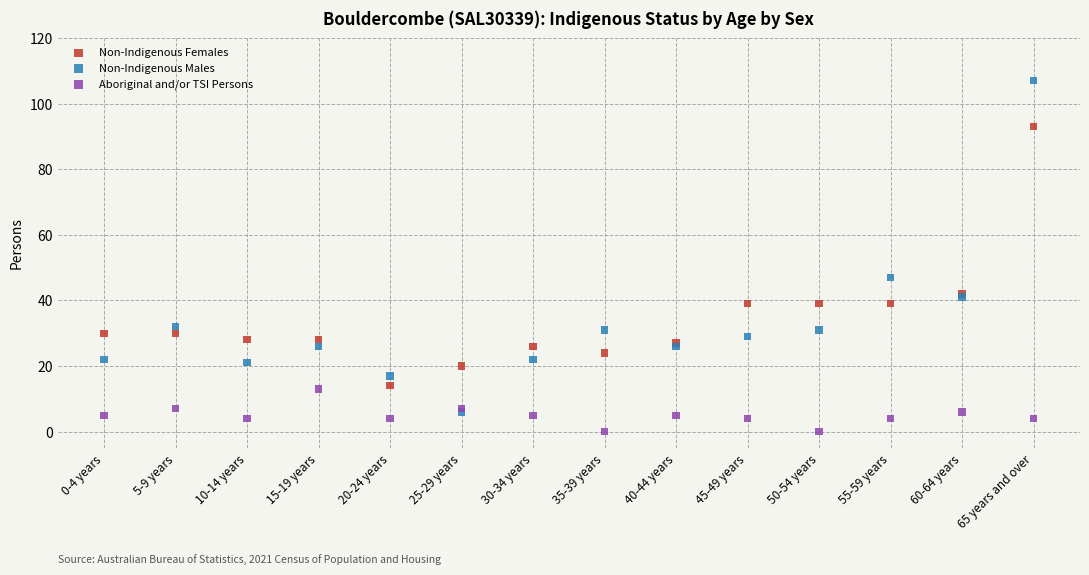

Across all series, what Y value is closest to 53?

47